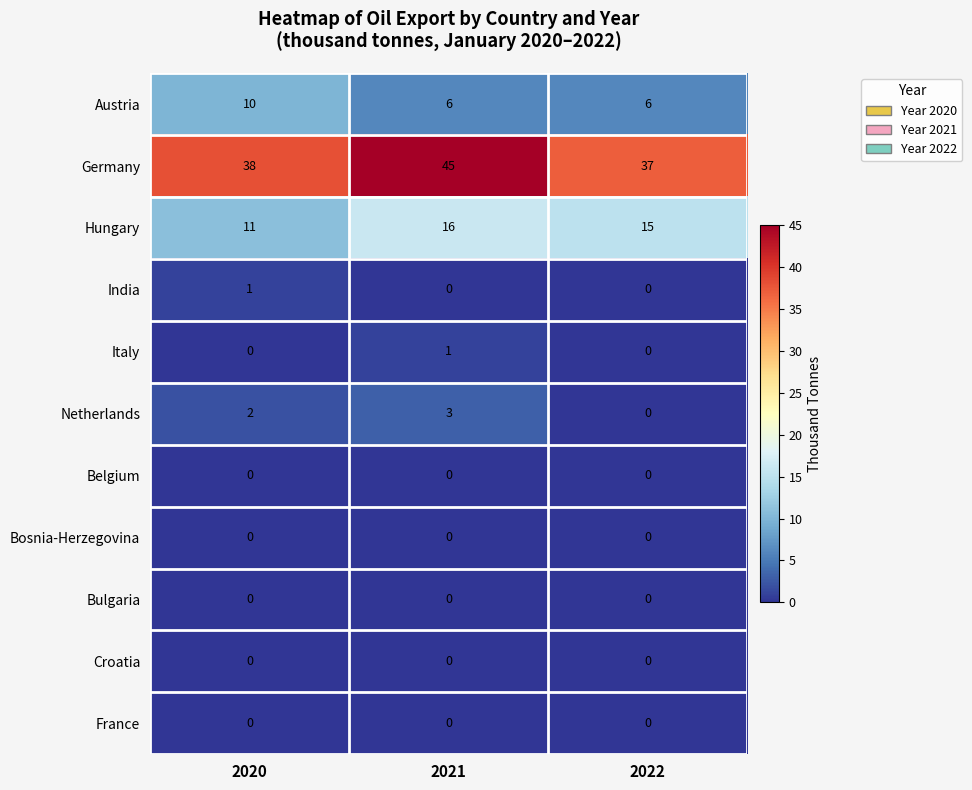

What is the difference between the maximum and minimum values in the Netherlands series?

3